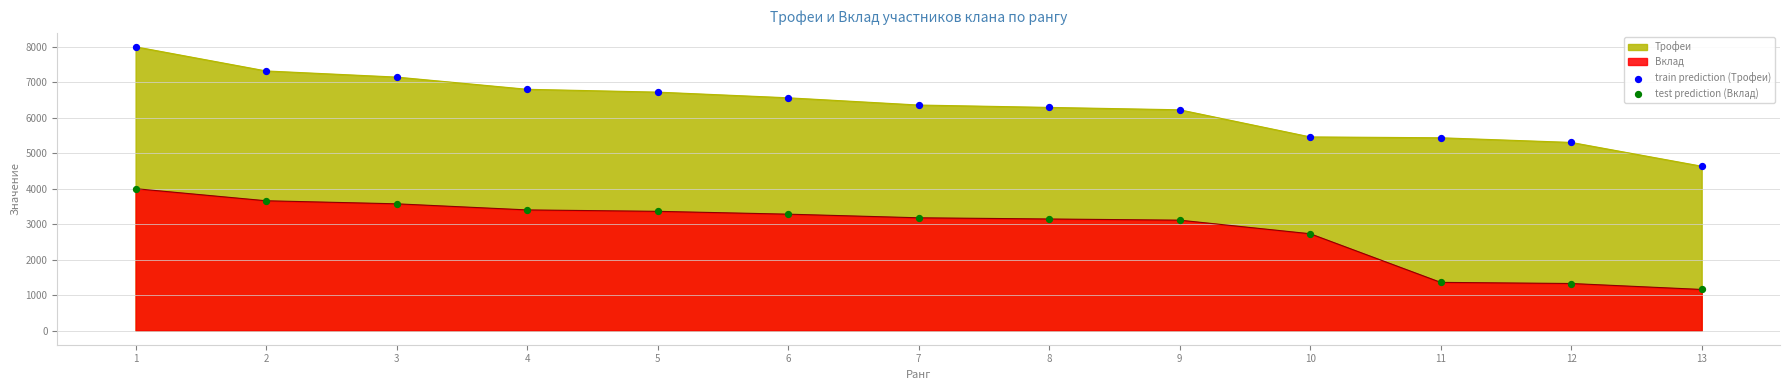

Which series has the widest spread of Y values?

train prediction (Трофеи)